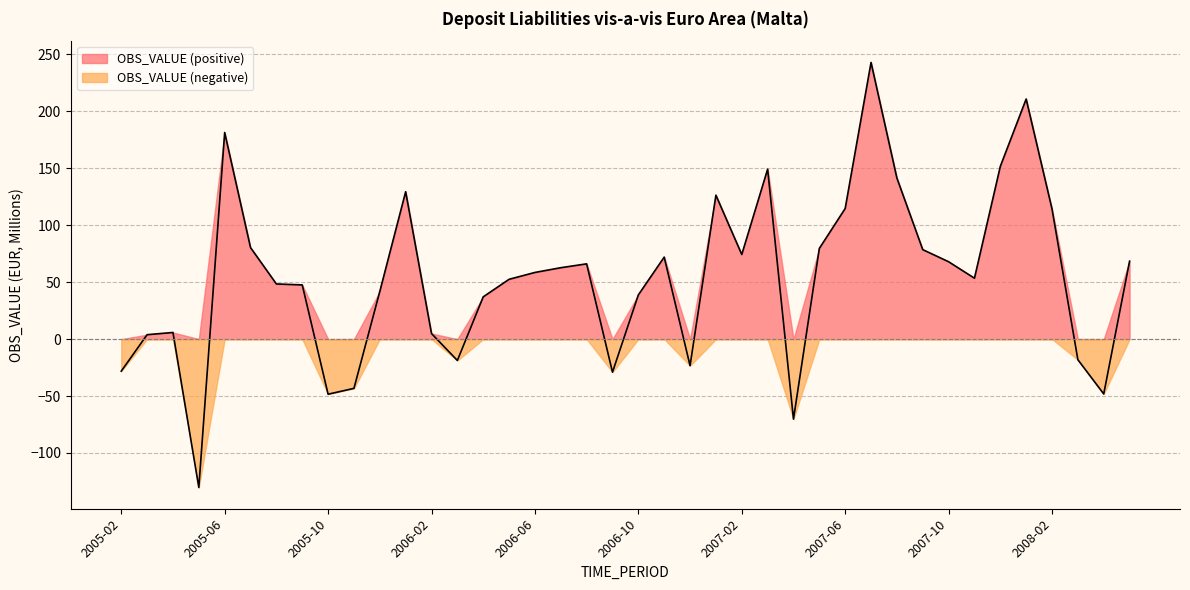

How many values are below zero?

10